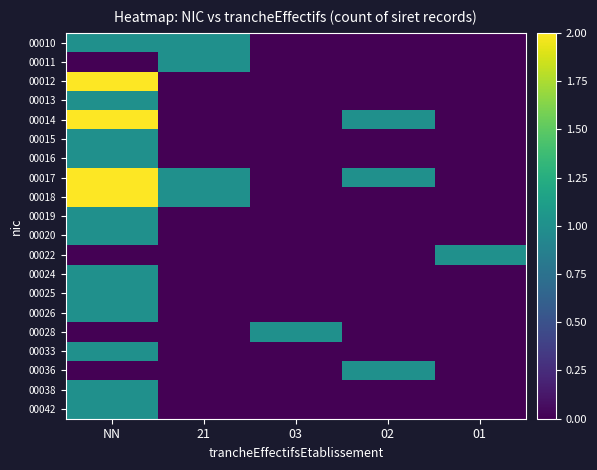

How many distinct data groups are displayed?

20